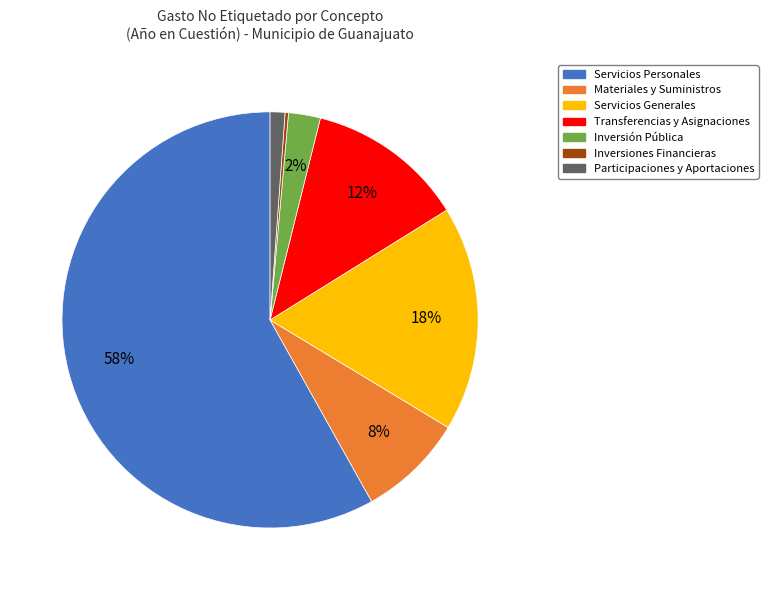

The Transferencias y Asignaciones slice represents 12% of the pie. True or false?

True